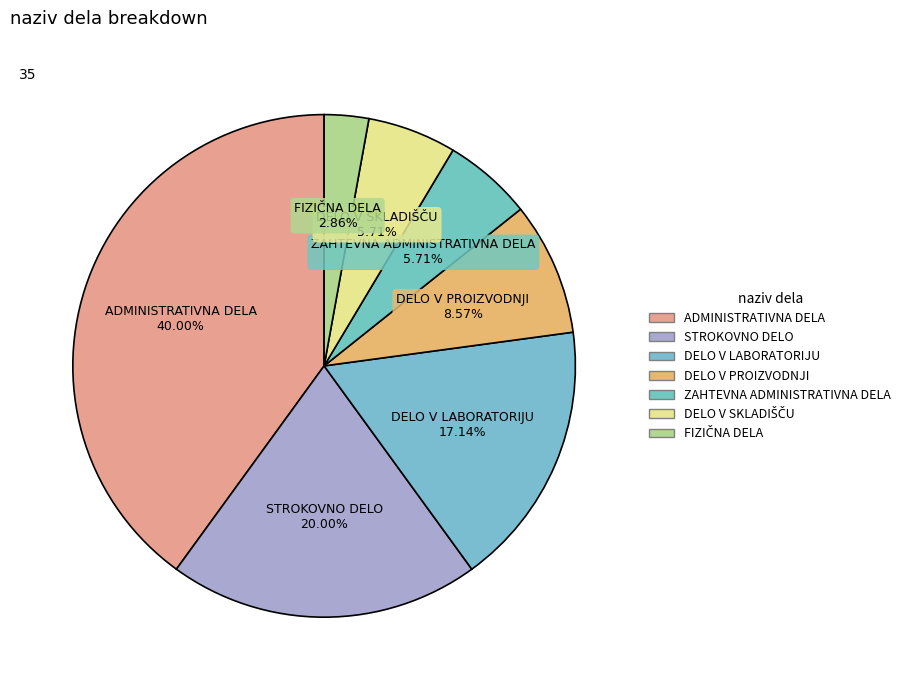

Rank the categories by value from highest to lowest.

ADMINISTRATIVNA DELA, STROKOVNO DELO, DELO V LABORATORIJU, DELO V PROIZVODNJI, ZAHTEVNA ADMINISTRATIVNA DELA, DELO V SKLADIŠČU, FIZIČNA DELA